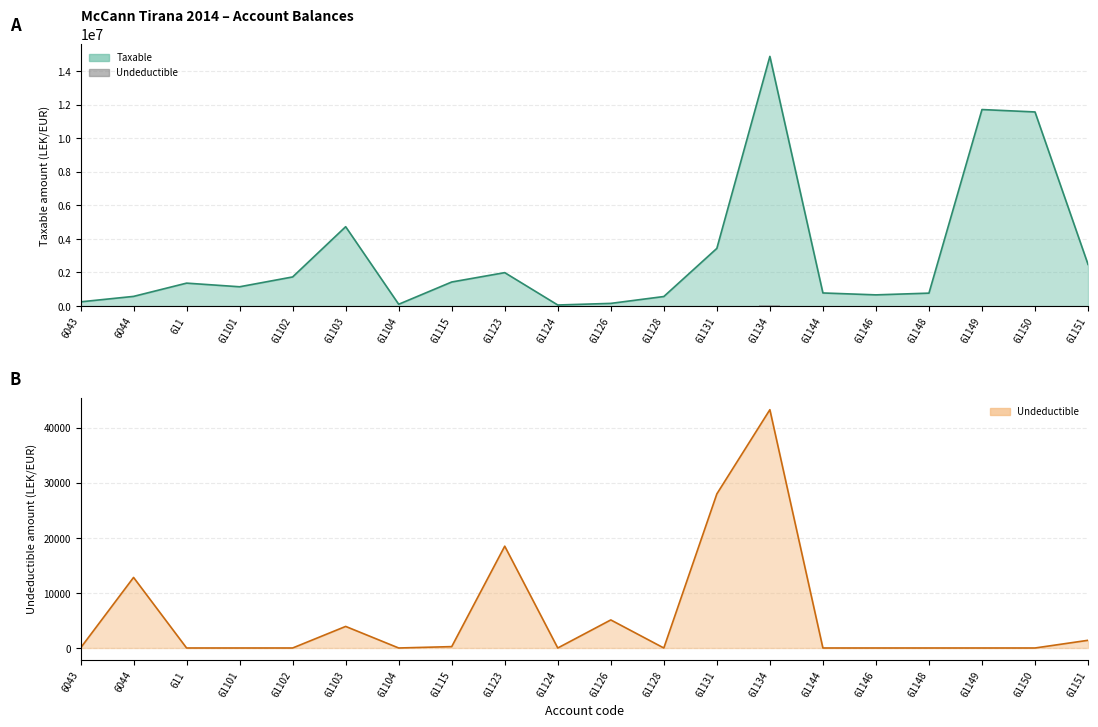

How many values in the Undeductible series exceed 0?

8